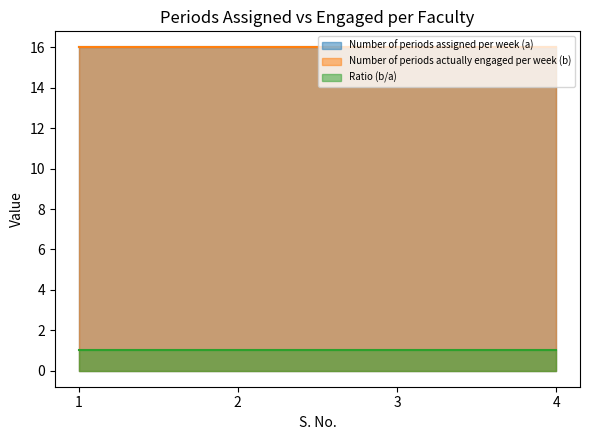

At which label does Number of periods actually engaged per week (b) reach its peak?

1